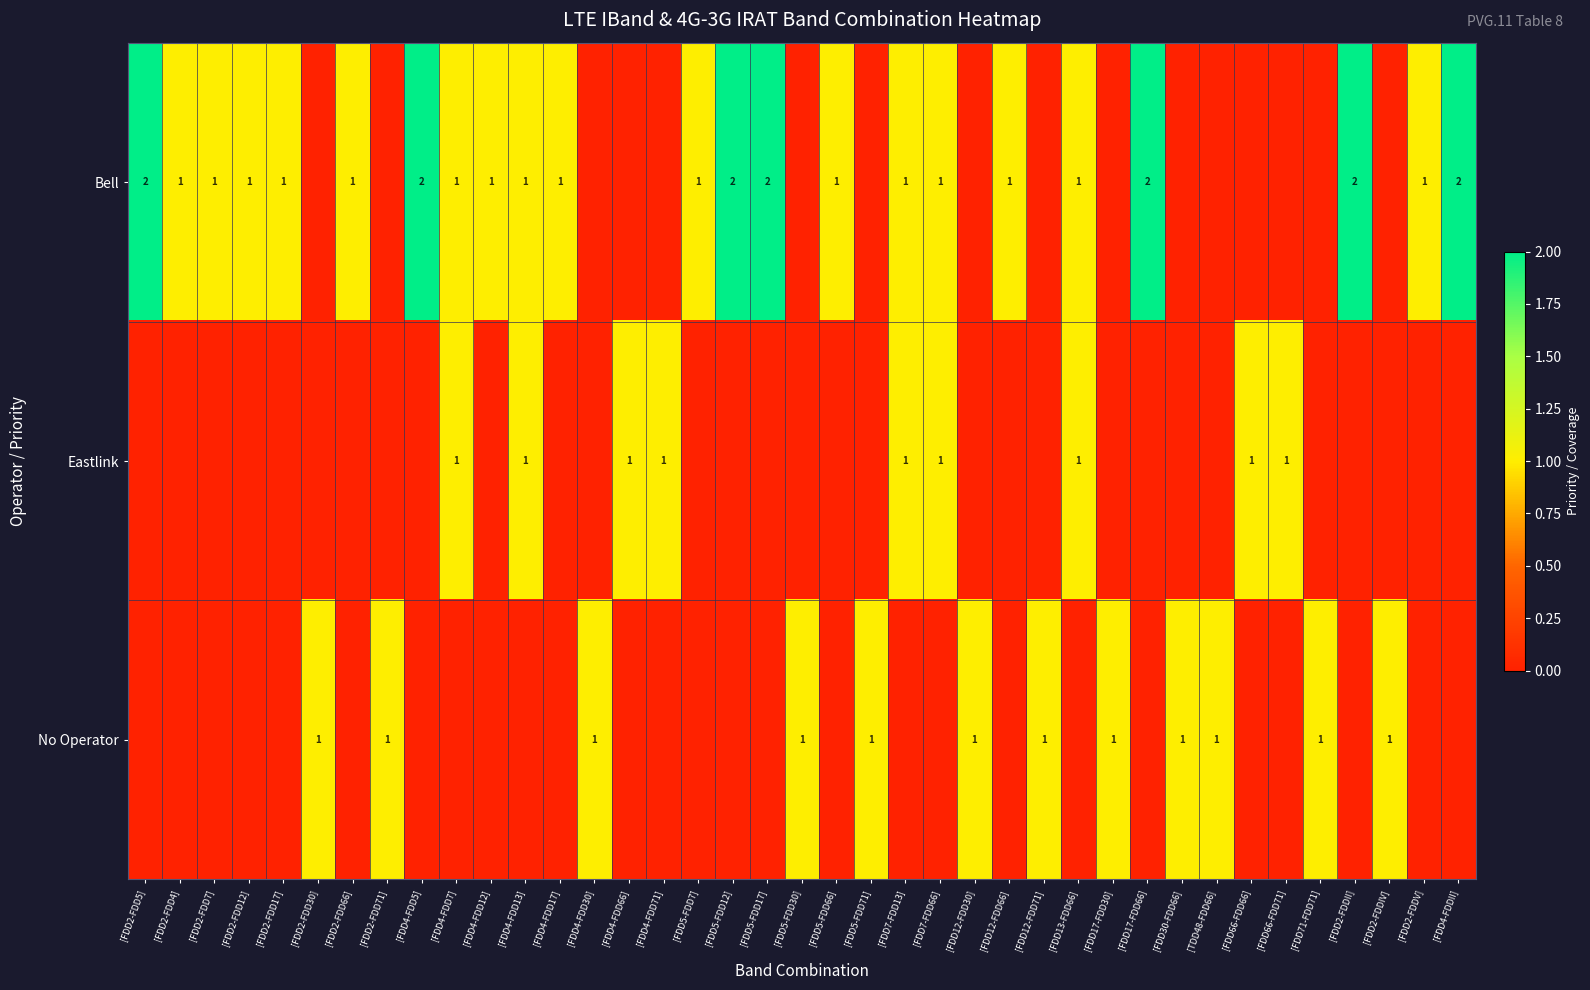

How many positive values does the Eastlink series have?

9